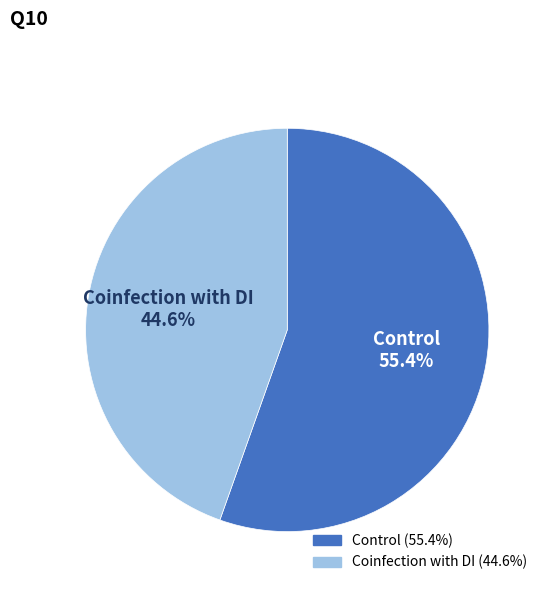

Does any single category account for the majority?

Yes